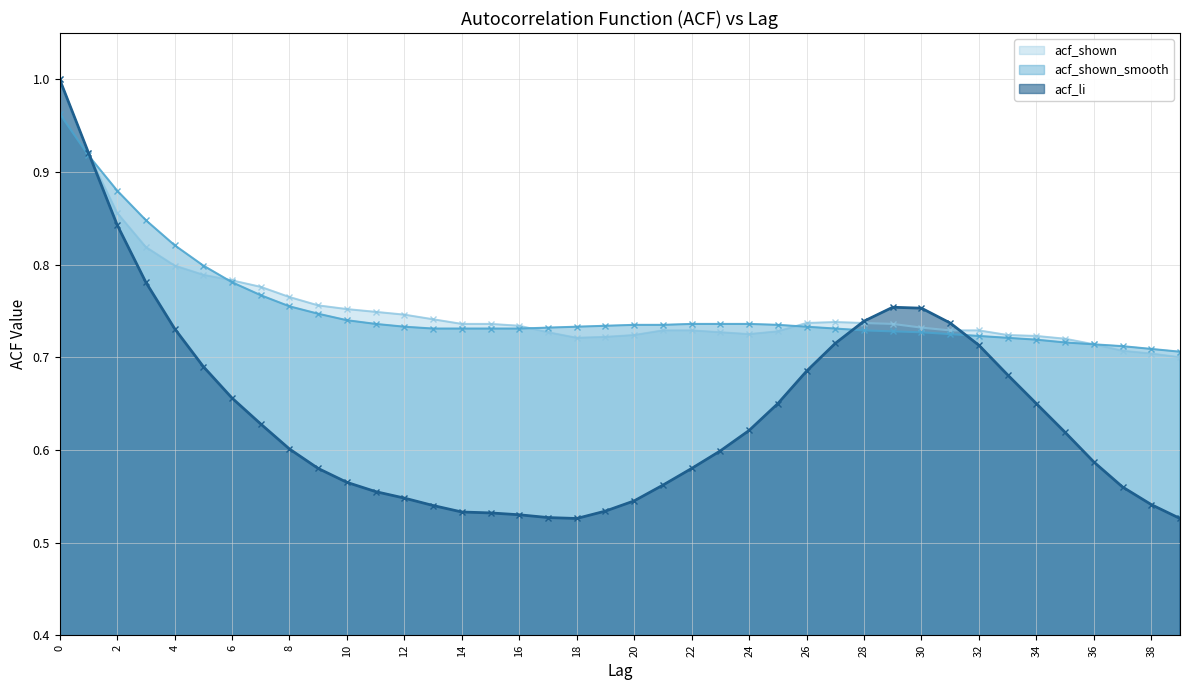

In acf_li, how many points are lower than both neighbors (excluding endpoints)?

1